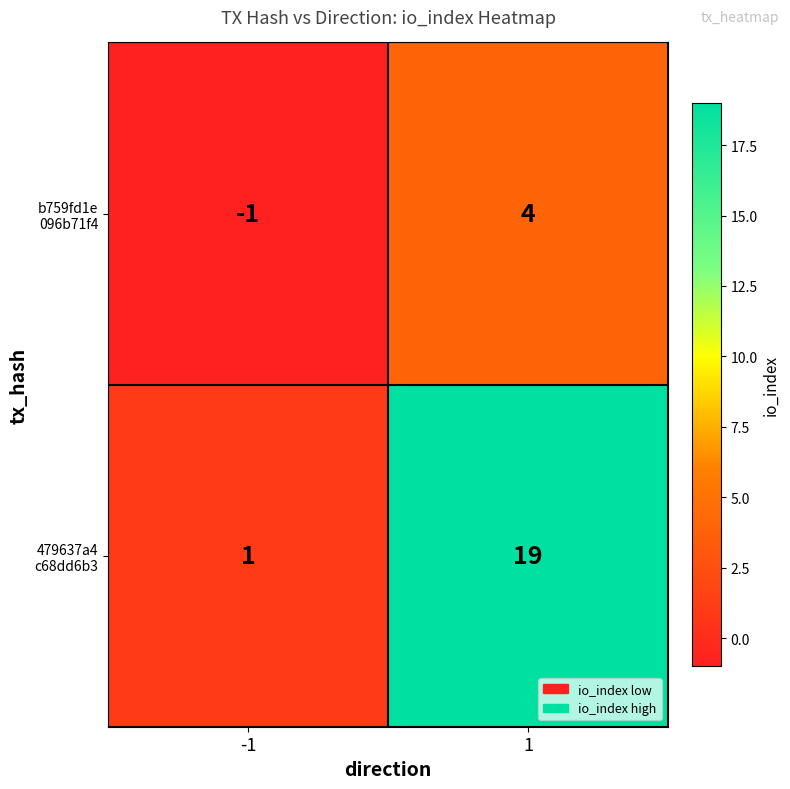

At which category is the sum across all series the highest?

1